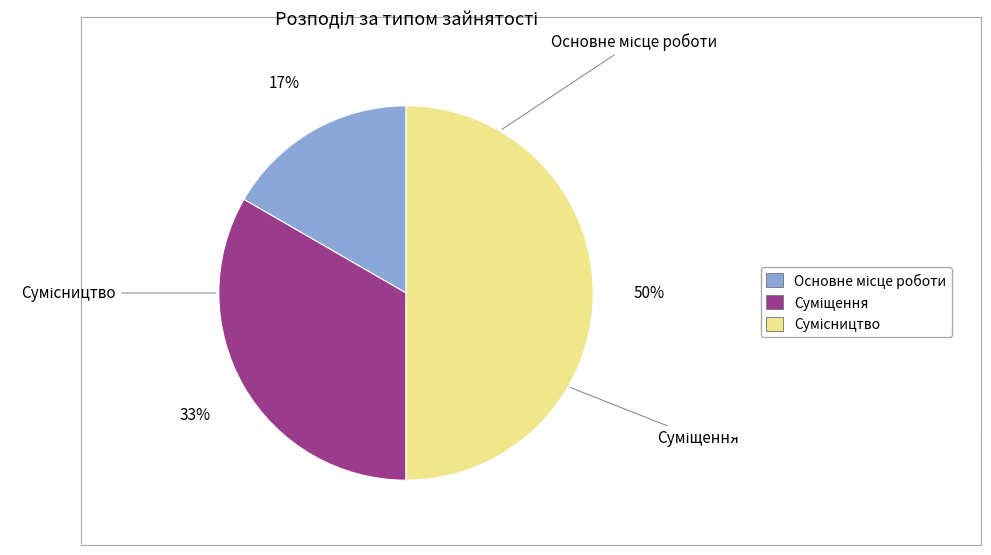

To the nearest percent, what percentage of the pie is Основне місце роботи?

17%